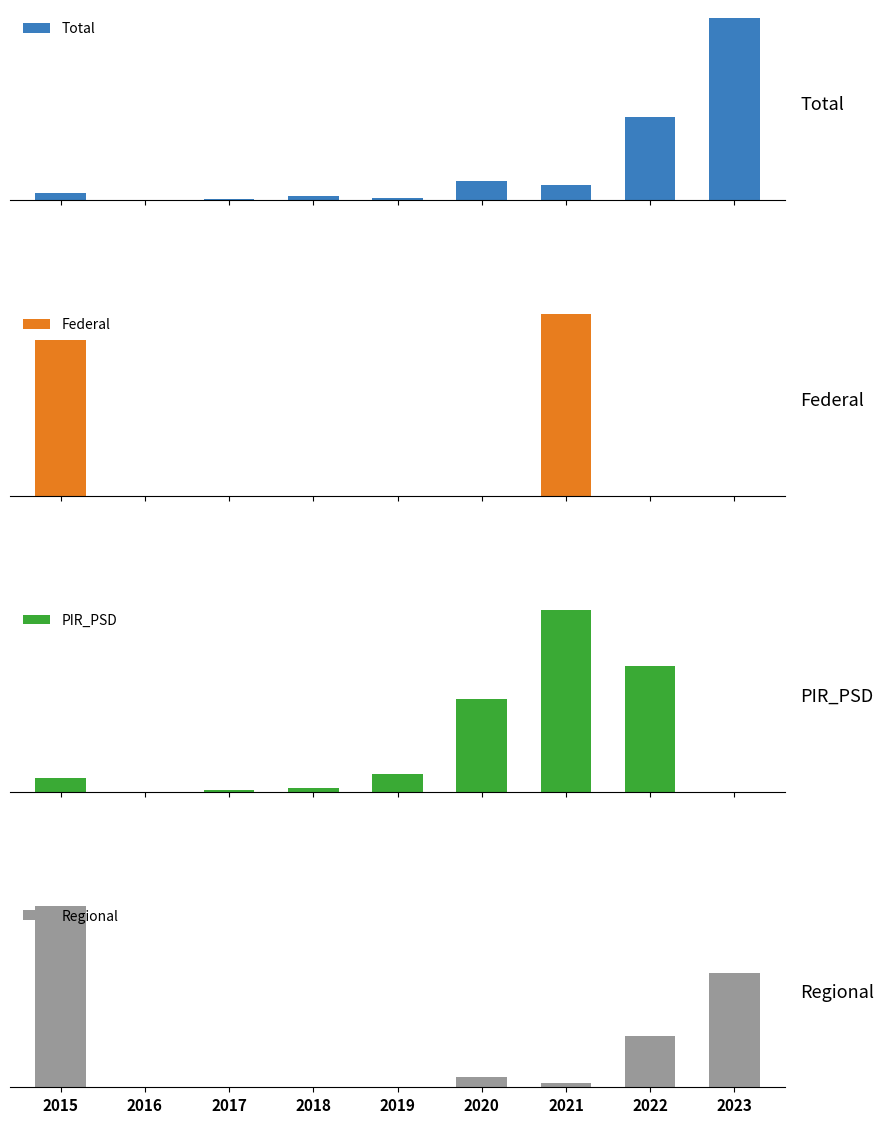

How many positive values does the Regional series have?

7